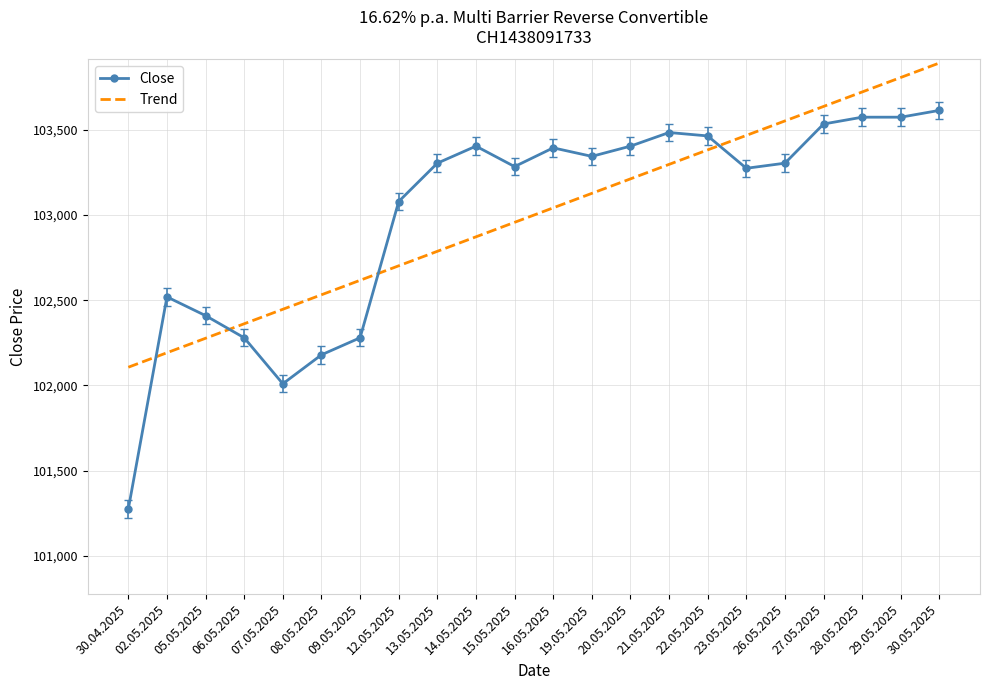

Rank the series by their maximum value, from lowest to highest.

Close, Trend